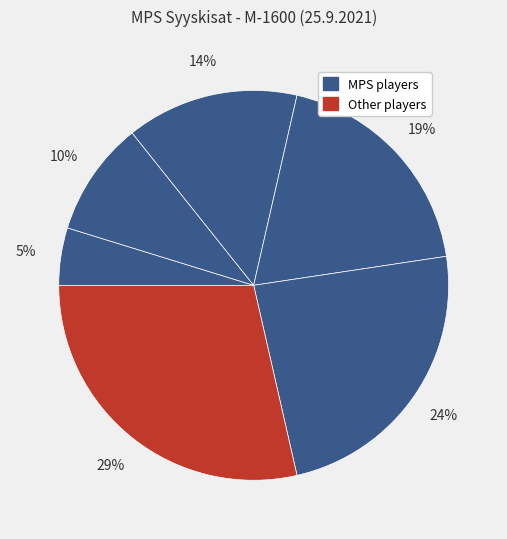

How many slices are in this pie chart?

6